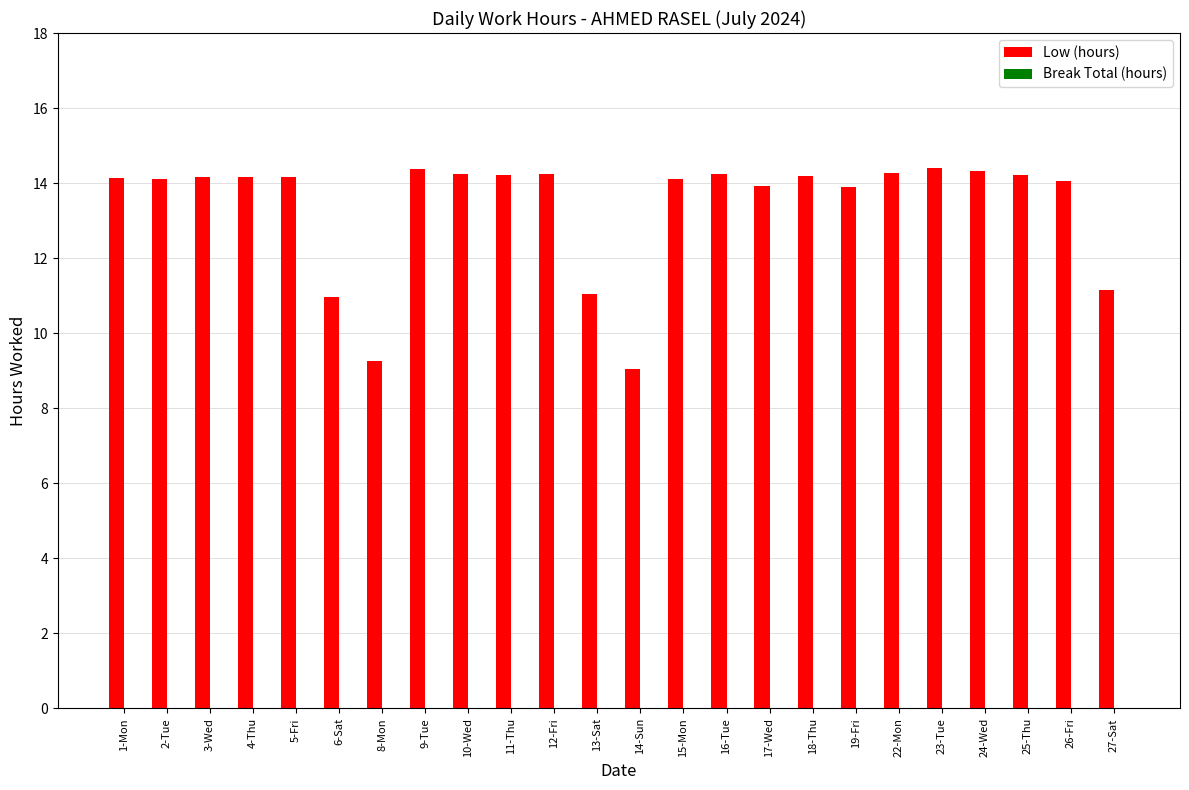

Which has a higher value, 27-Sat or 4-Thu?

4-Thu